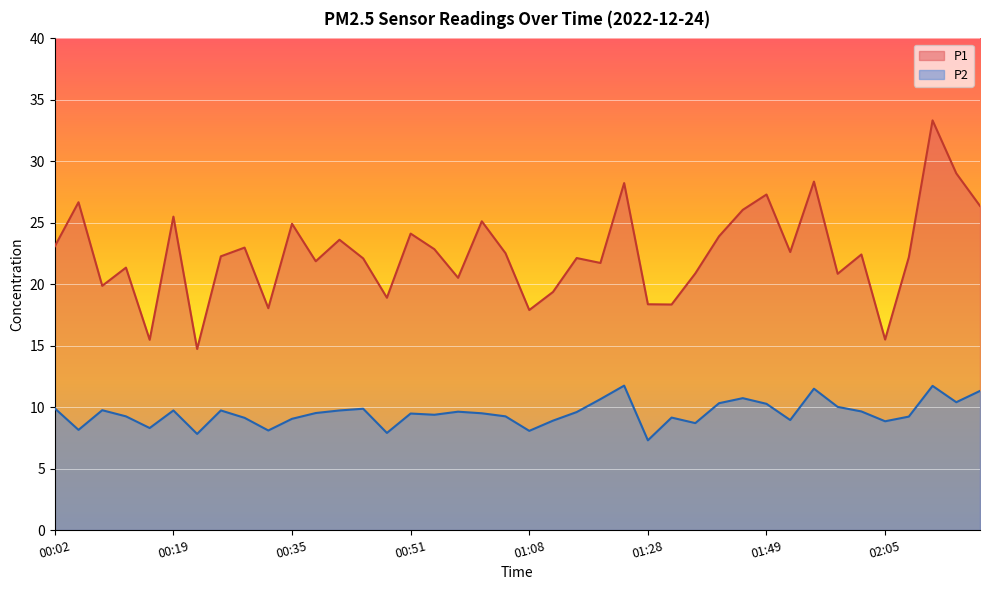

What is the value of the P2 point at the 36th from the left?

8.8